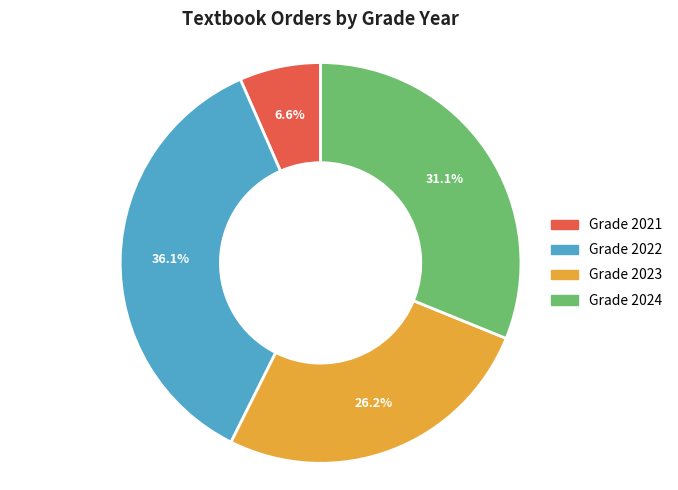

Is there a majority slice in this chart?

No